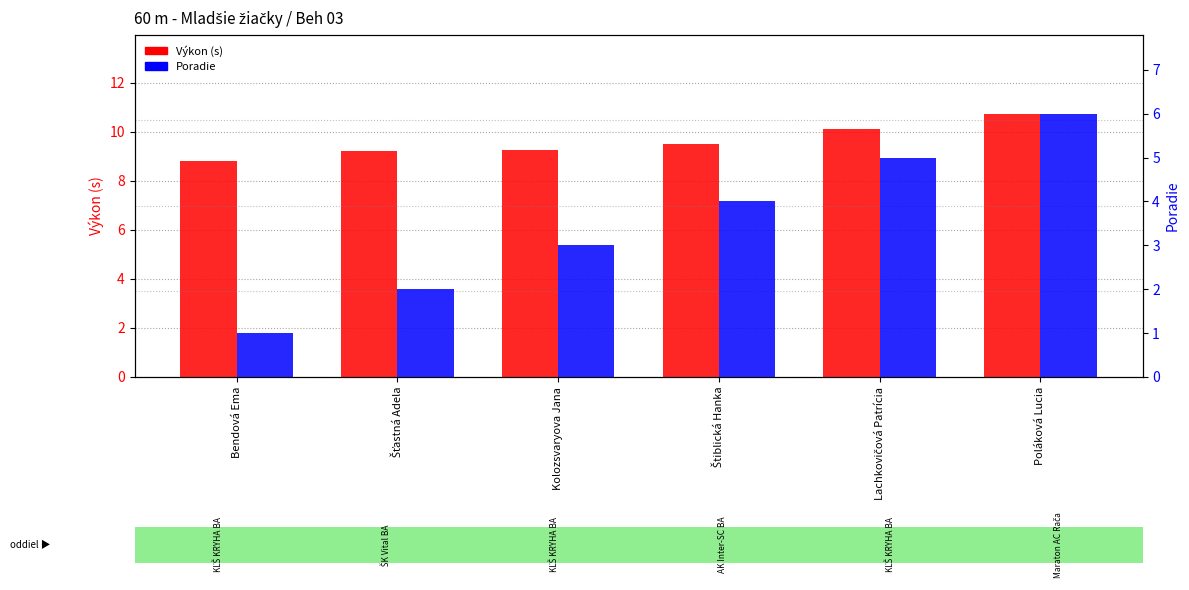

At which category is the sum across all series the highest?

Poláková Lucia